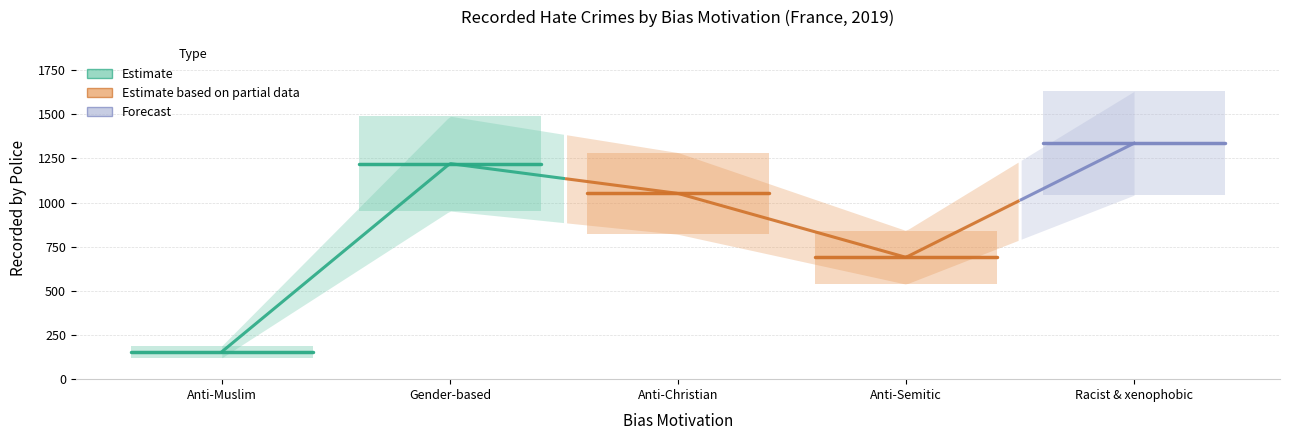

Is the value of Racist & xenophobic at Gender-based greater than the value of Anti-Muslim at Anti-Muslim?

Yes